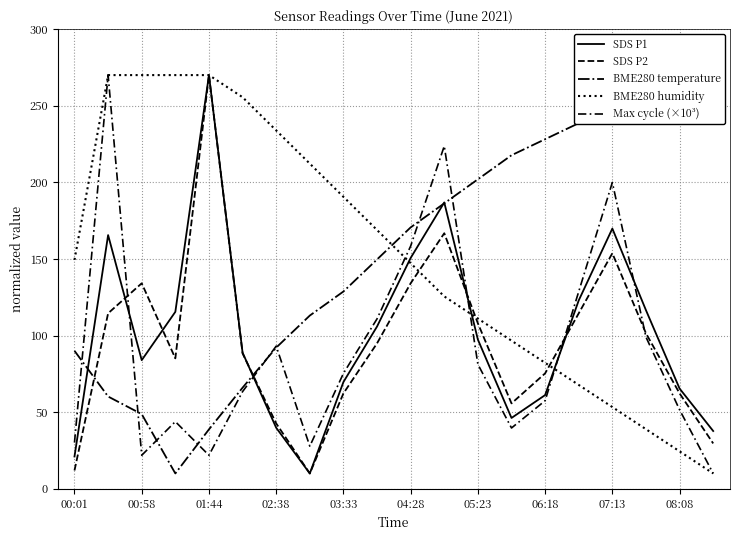

The value of SDS P2 at 19 is 29.6. True or false?

True